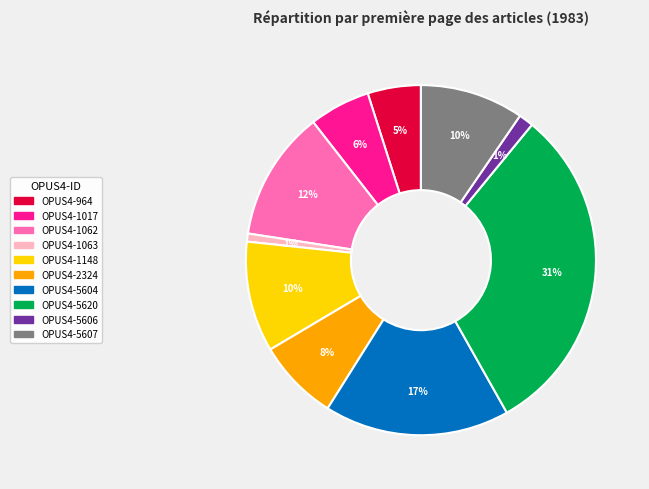

Which category has the biggest portion of the pie?

OPUS4-5620